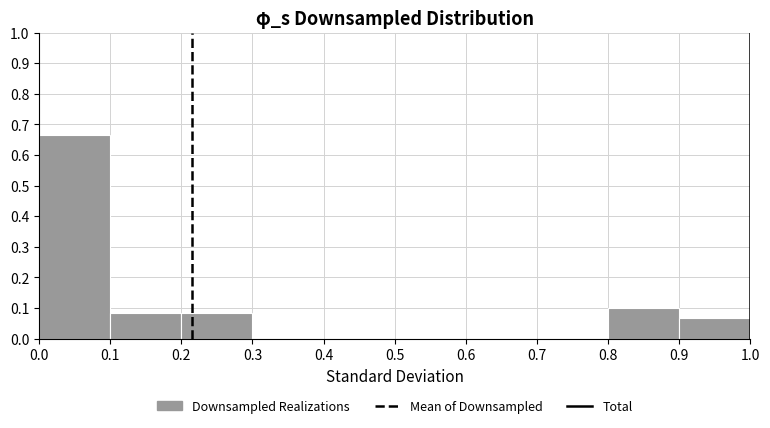

How tall is the bar that spans 0.9 to 1.0 on the x-axis? The values are not printed on the chart, so give them approximately, as read against the axis.

0.07